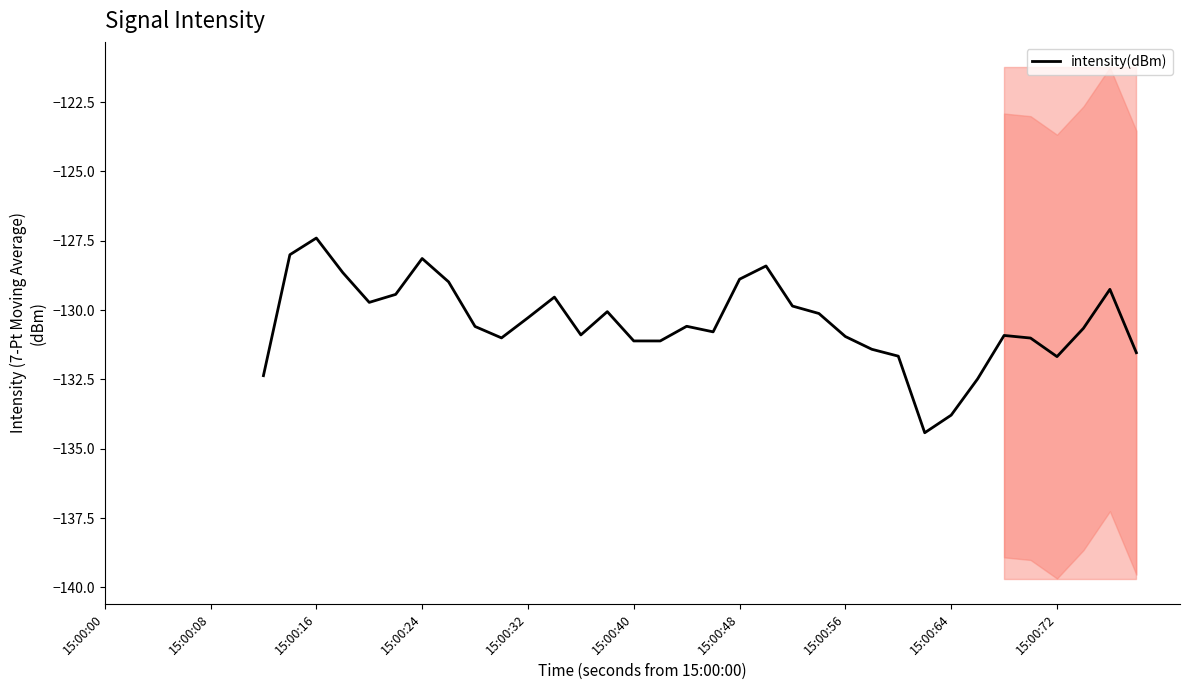

The intensity(dBm) series shows -128.9 at 15:00:48. True or false?

True